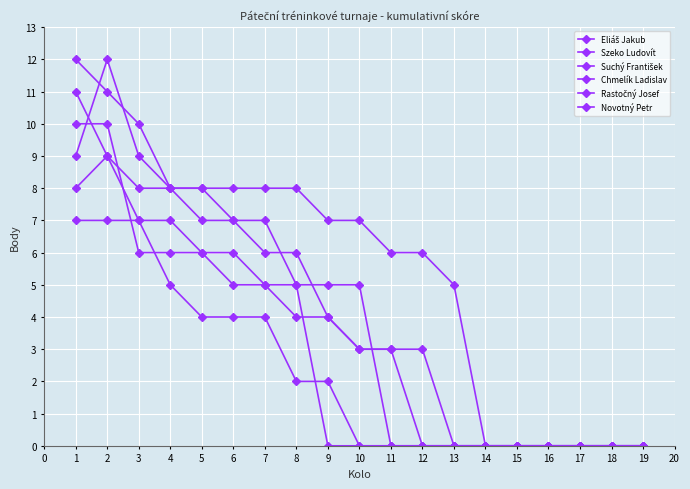

How many values in the Szeko Ludovít series are below 5?

9